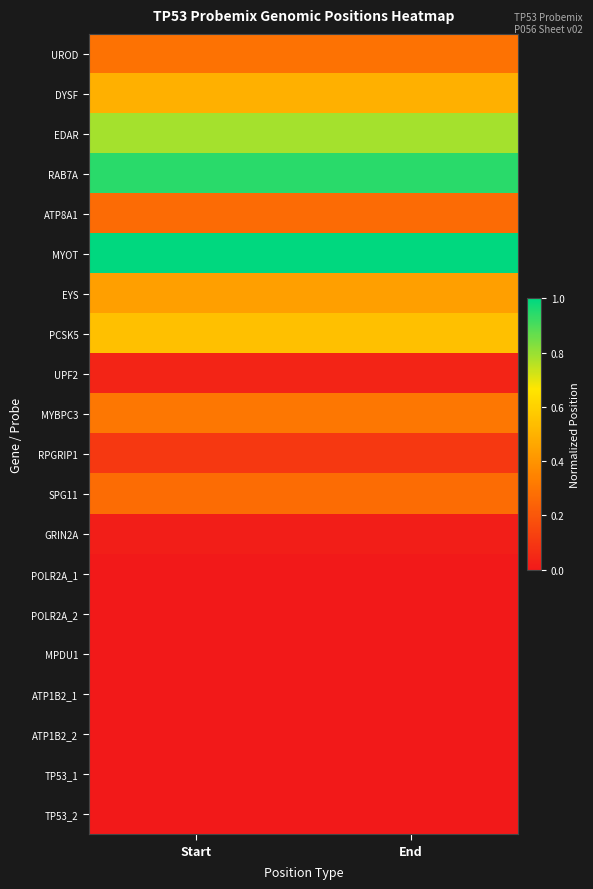

Which category has the lowest value across all series?

Start